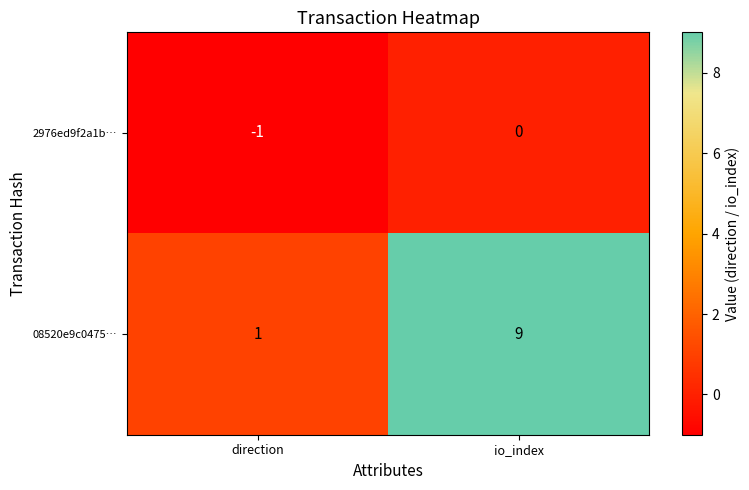

The 2976ed9f2a1b… series shows 0 at io_index. True or false?

True